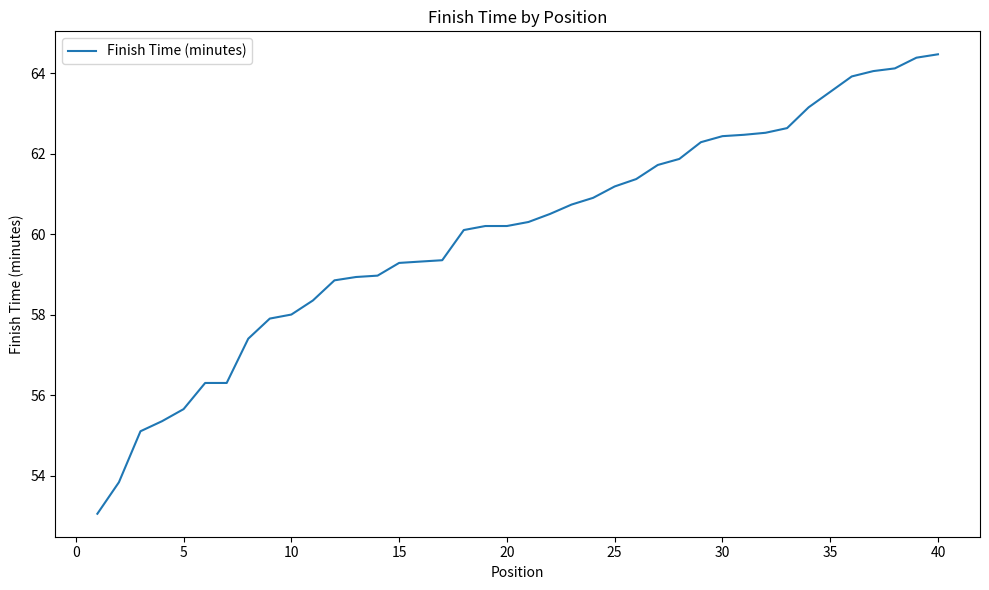

What is the difference between the maximum and minimum values?

11.4